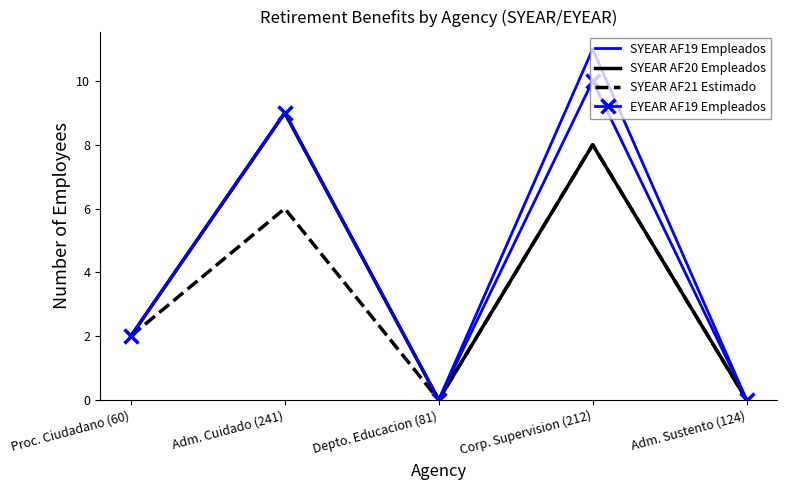

At how many categories does at least one series exceed 3?

2